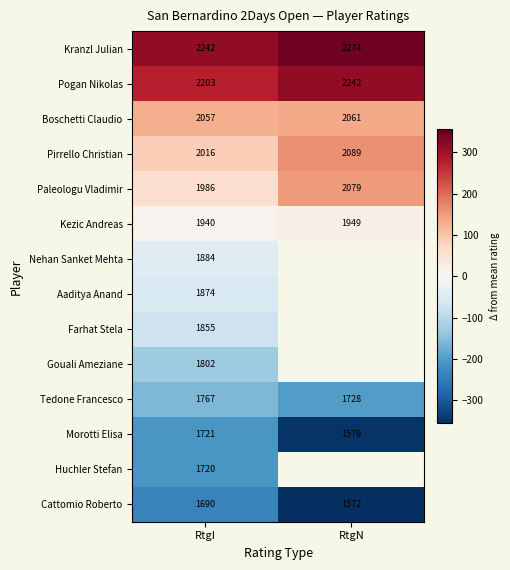

Is the value of Kranzl Julian at RtgN greater than the value of Kezic Andreas at RtgI?

Yes